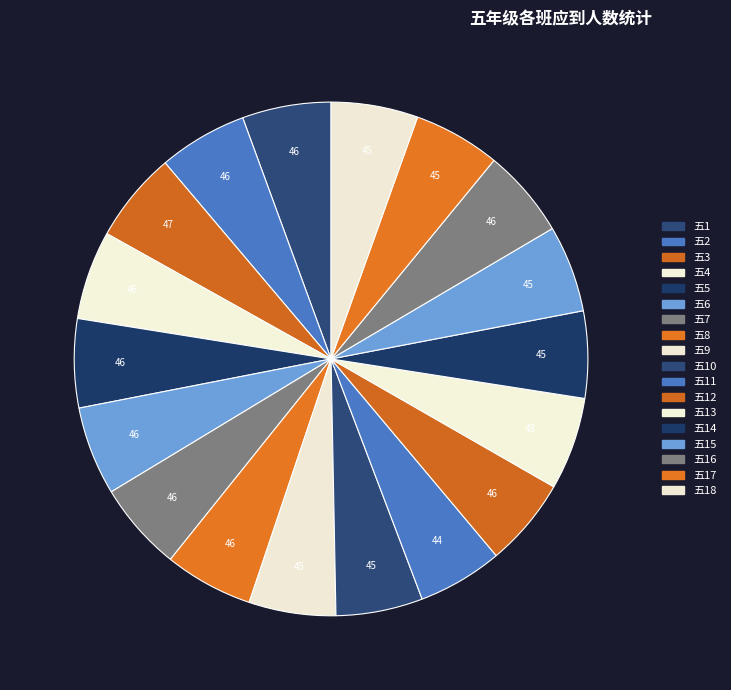

Rank the categories by value from lowest to highest.

五11, 五9, 五10, 五14, 五15, 五17, 五18, 五1, 五2, 五4, 五5, 五6, 五7, 五8, 五12, 五16, 五3, 五13